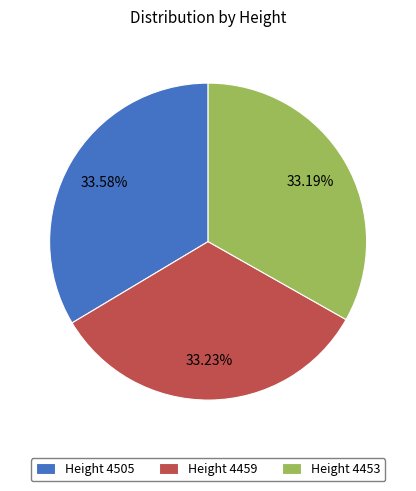

To the nearest percent, what is the average slice percentage?

33%